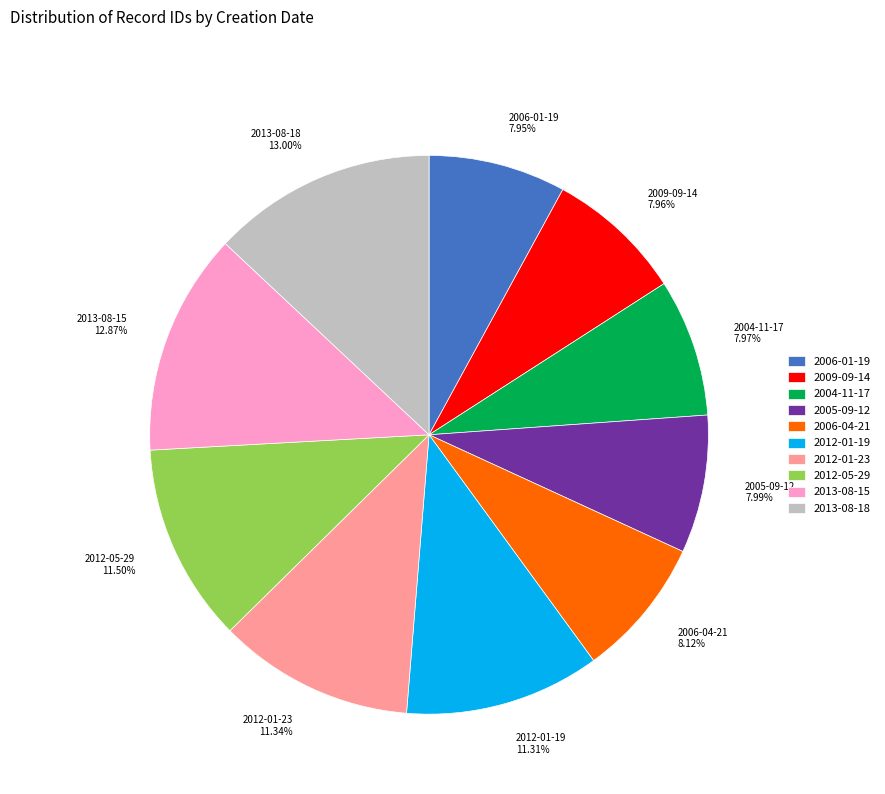

Does any single category account for the majority?

No